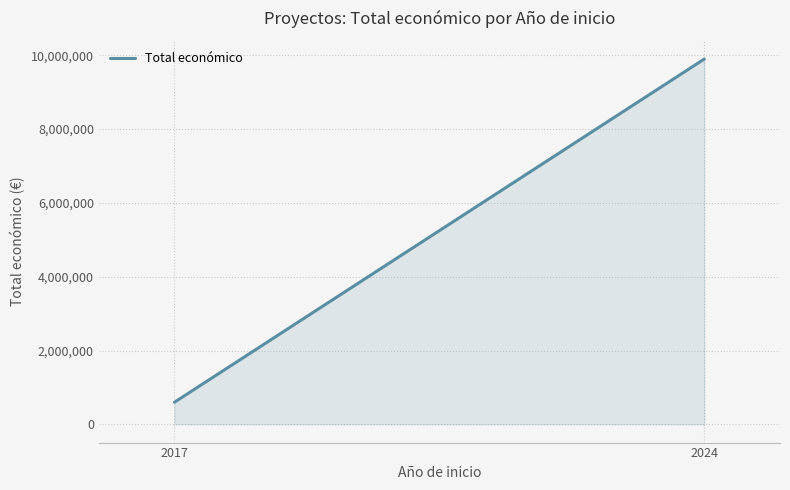

What is the change in value from 2017 to 2024?

+9301768